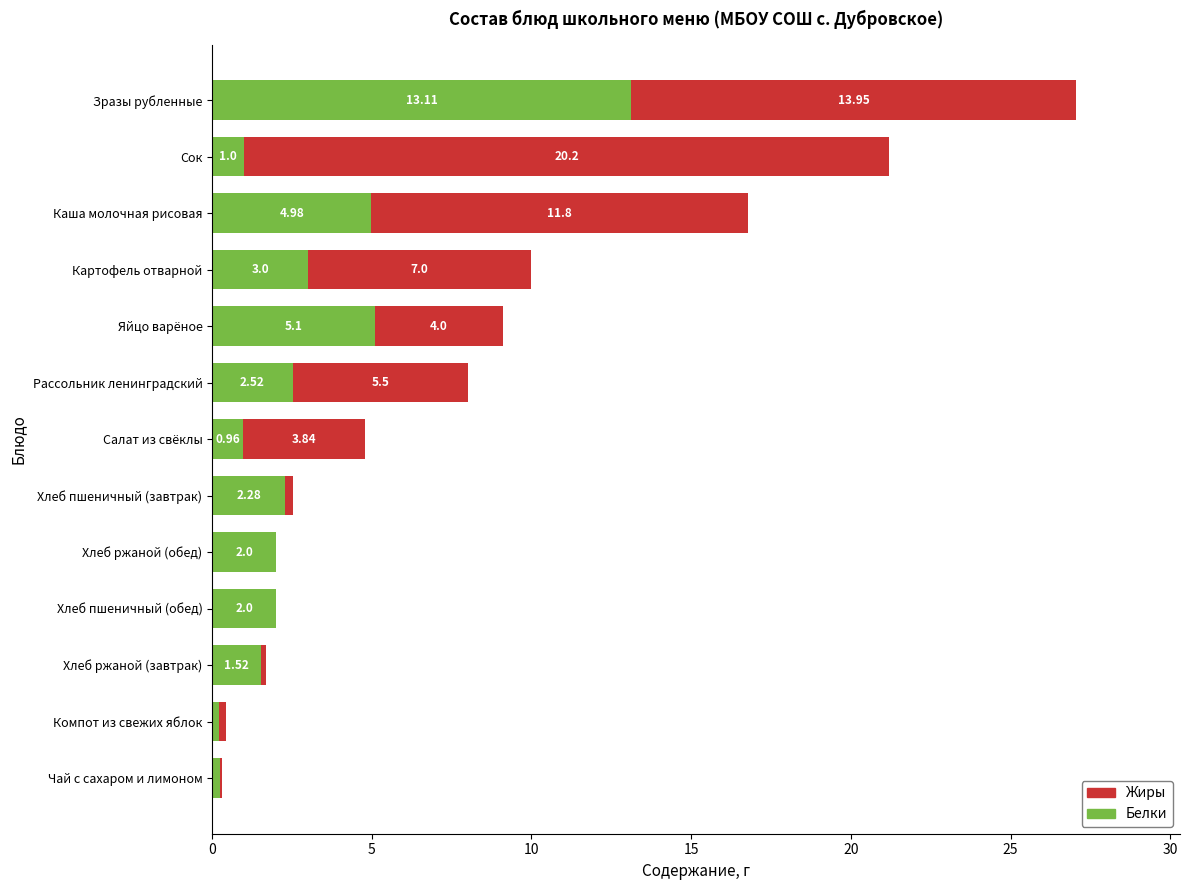

What is the sum of the Белки values at Зразы рубленные and Компот из свежих яблок?

13.3